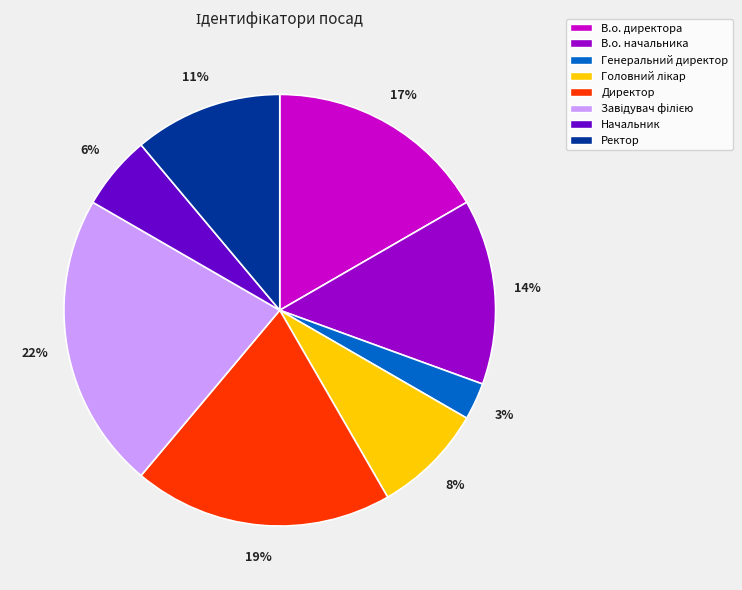

Does Ректор account for over 50% of the chart?

No